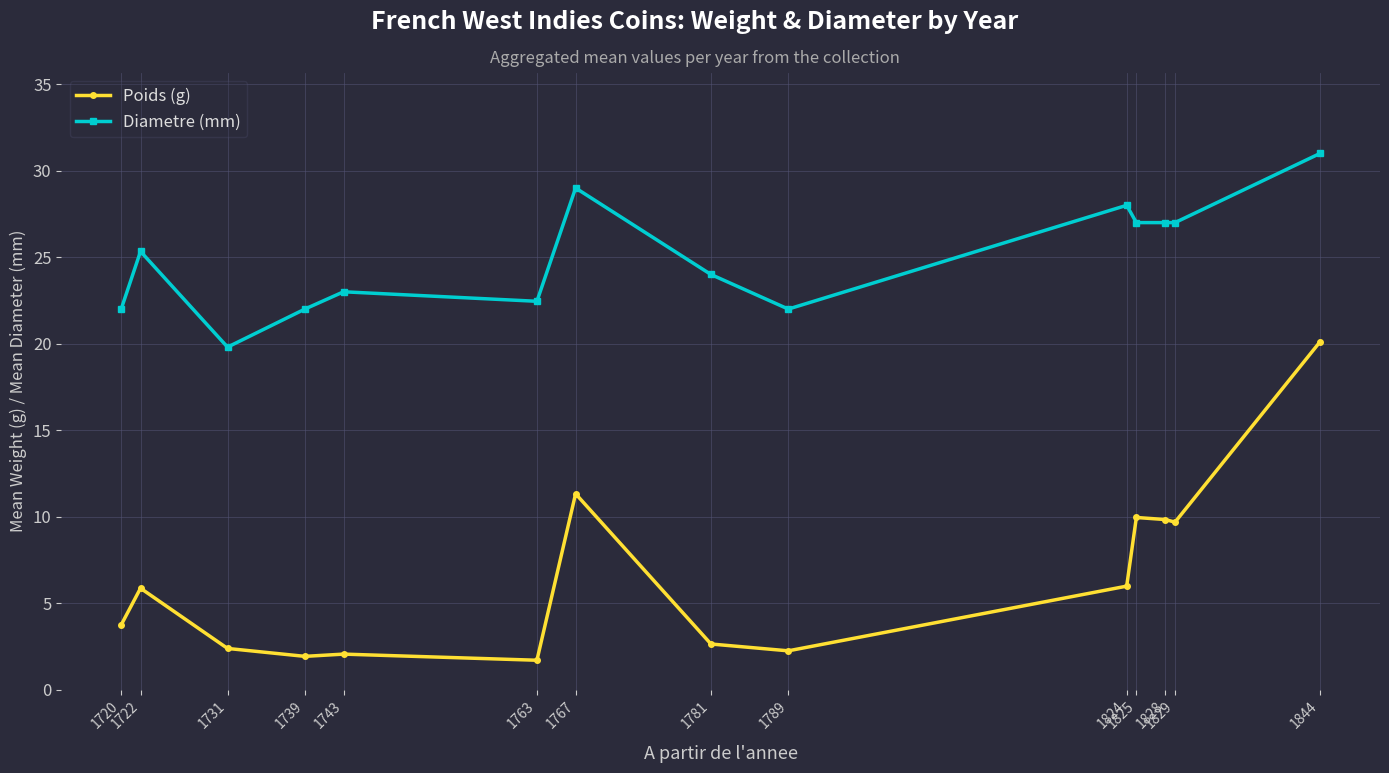

What is the maximum value shown in the chart?

31.0